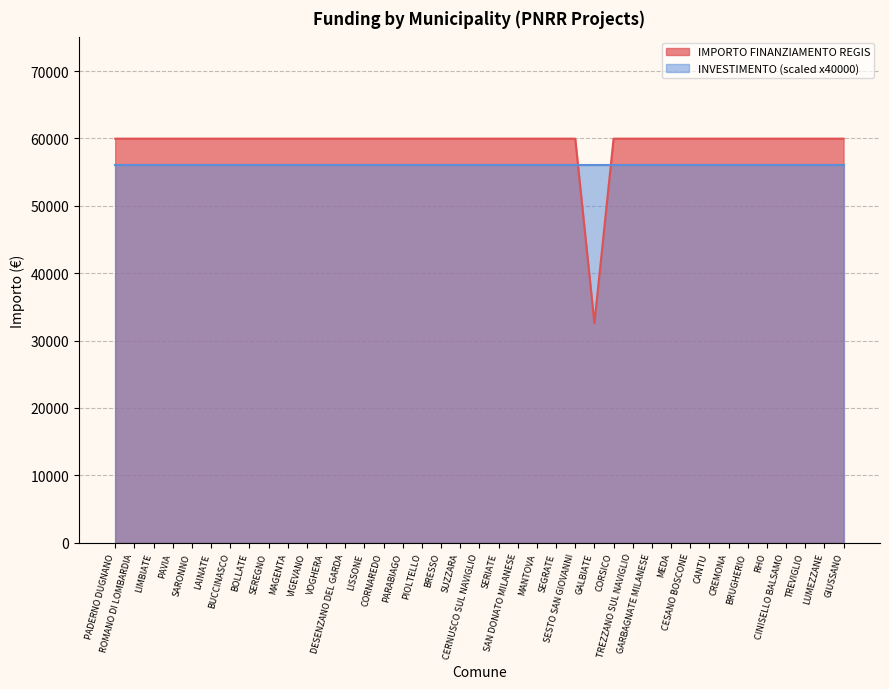

Reading left to right, extract all data points from this chart.

PADERNO DUGNANO=59966	ROMANO DI LOMBARDIA=59966	LIMBIATE=59966	PAVIA=59966	SARONNO=59966	LAINATE=59966	BUCCINASCO=59966	BOLLATE=59966	SEREGNO=59966	MAGENTA=59966	VIGEVANO=59966	VOGHERA=59966	DESENZANO DEL GARDA=59966	LISSONE=59966	CORNAREDO=59966	PARABIAGO=59966	PIOLTELLO=59966	BRESSO=59966	SUZZARA=59966	CERNUSCO SUL NAVIGLIO=59966	SERIATE=59966	SAN DONATO MILANESE=59966	MANTOVA=59966	SEGRATE=59966	SESTO SAN GIOVANNI=59966	GALBIATE=32589	CORSICO=59966	TREZZANO SUL NAVIGLIO=59966	GARBAGNATE MILANESE=59966	MEDA=59966	CESANO BOSCONE=59966	CANTU=59966	CREMONA=59966	BRUGHERIO=59966	RHO=59966	CINISELLO BALSAMO=59966	TREVIGLIO=59966	LUMEZZANE=59966	GIUSSANO=59966